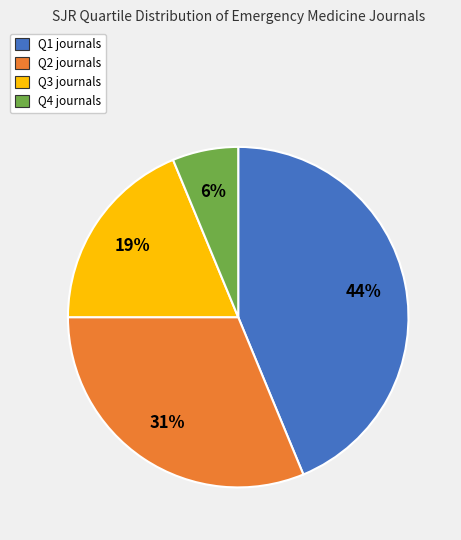

Combined, do Q1 and Q3 account for over 50%?

Yes